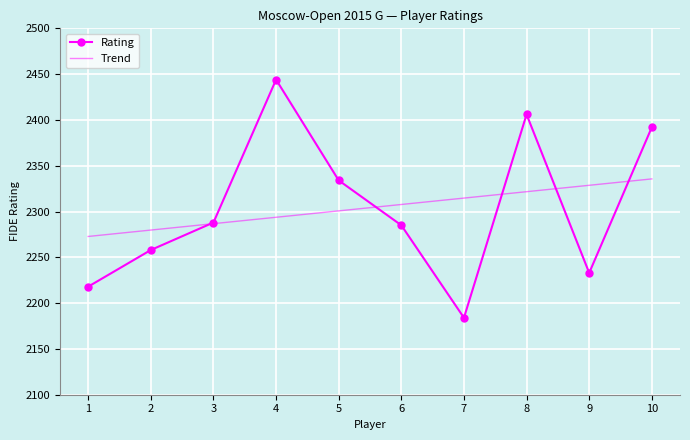

Read the Rating value at 6.

2285.0